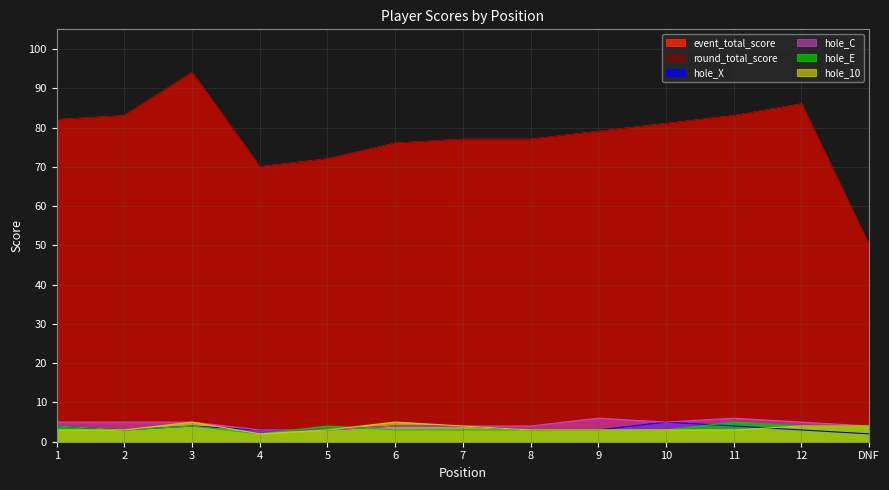

Does the chart display data point markers on the line(s)?

No